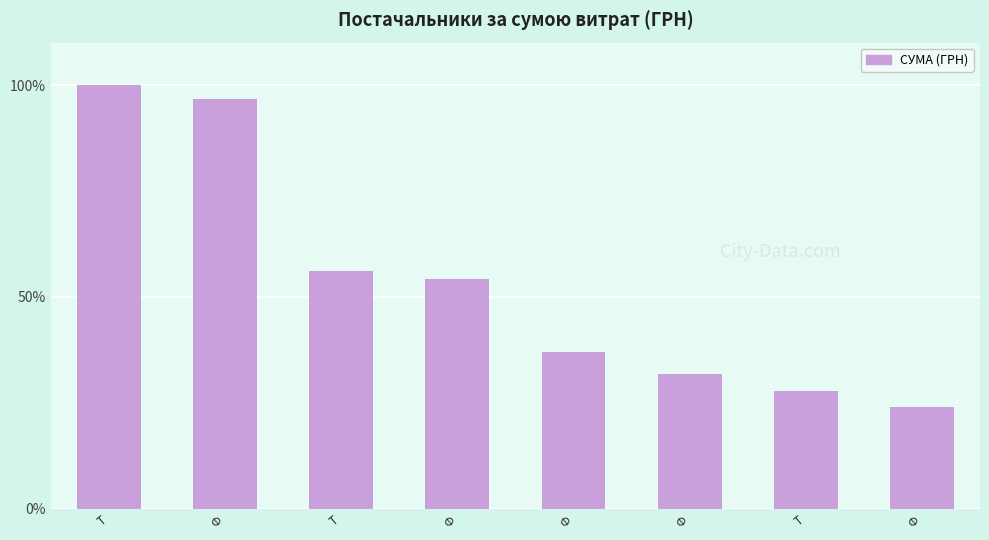

What is the difference between the values at Ф and Ф?

22.5